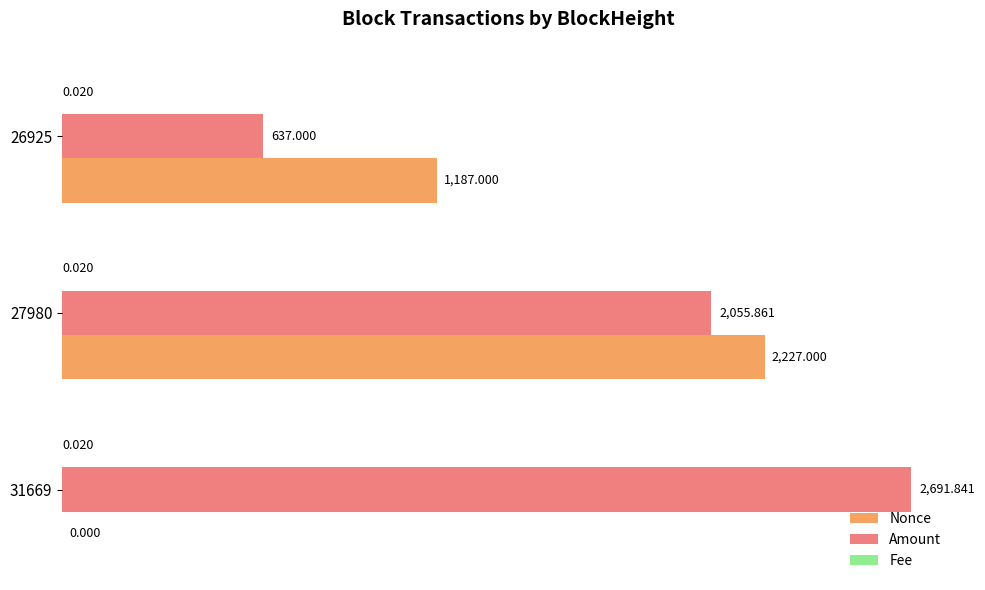

Which series has the largest total across all categories?

Amount